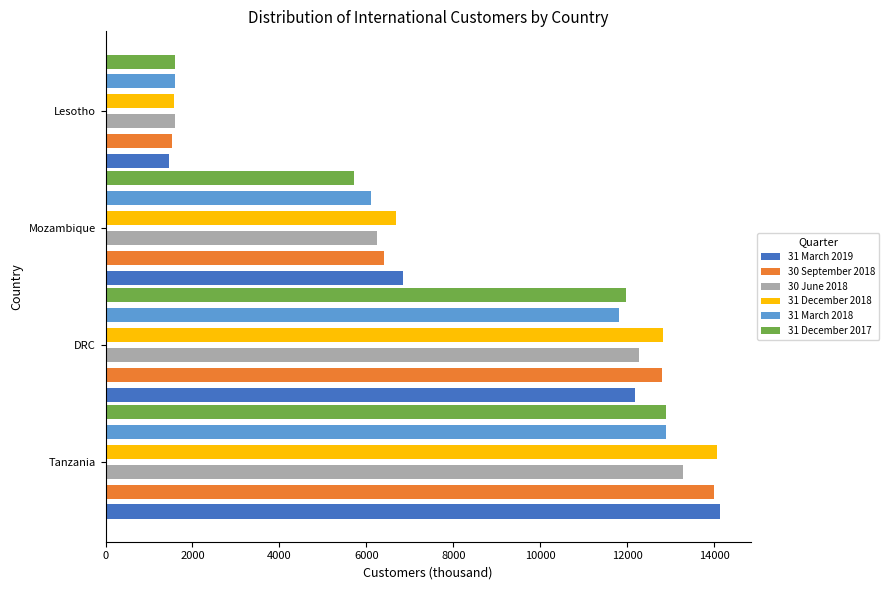

How many bars are there in each group?

6